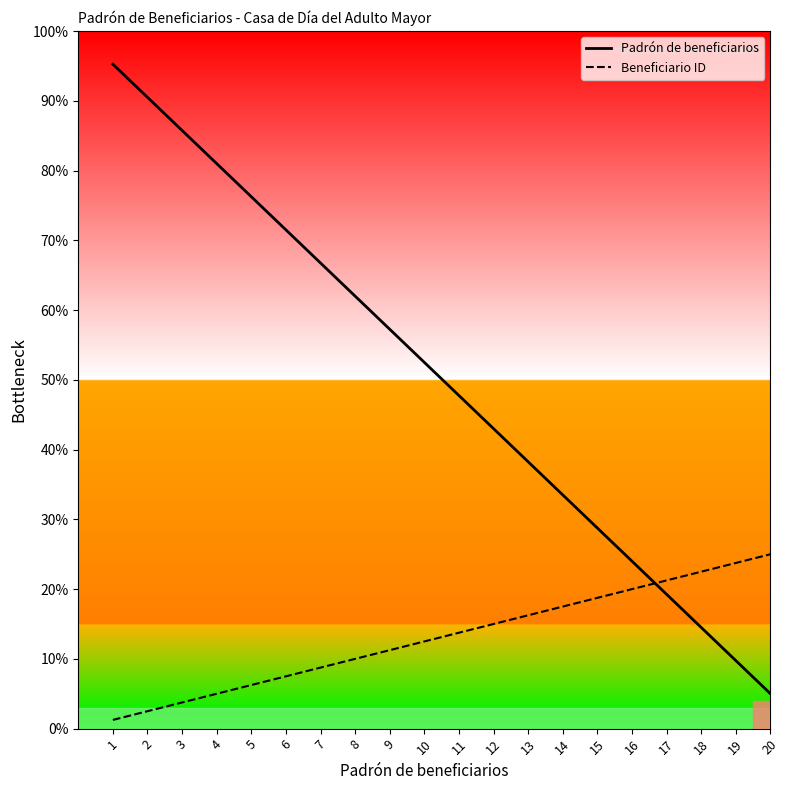

What is the minimum value for Padrón de beneficiarios?

5.0